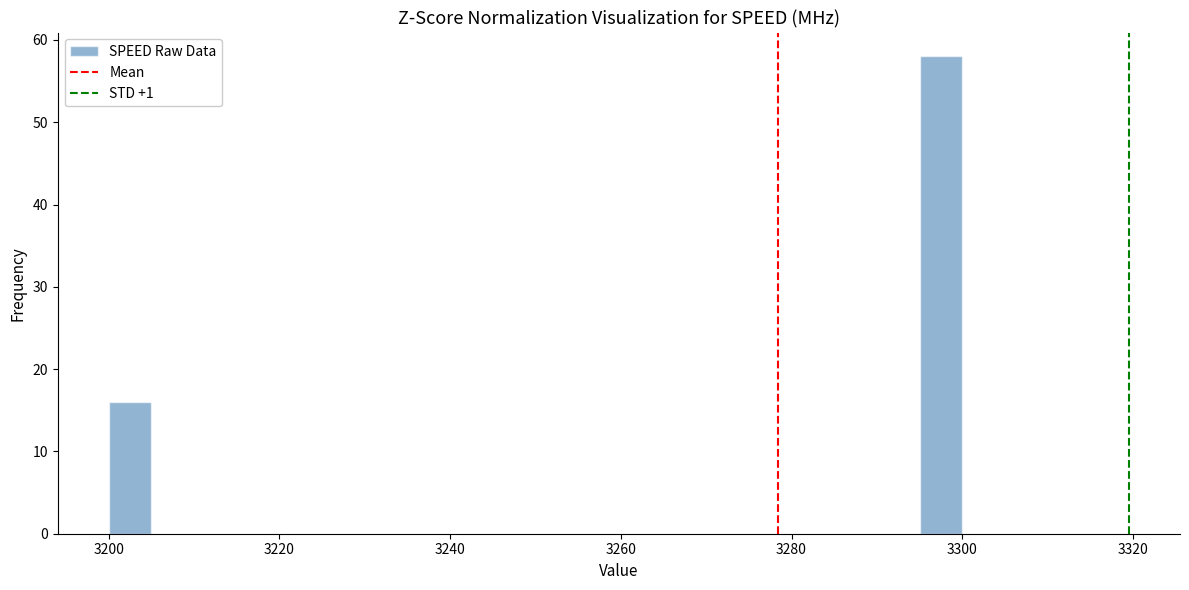

Read against the x-axis, roughly where is the centre of the tallest bar?

3298